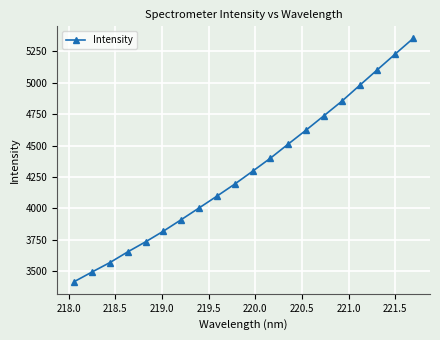

What is the average value?

4299.0